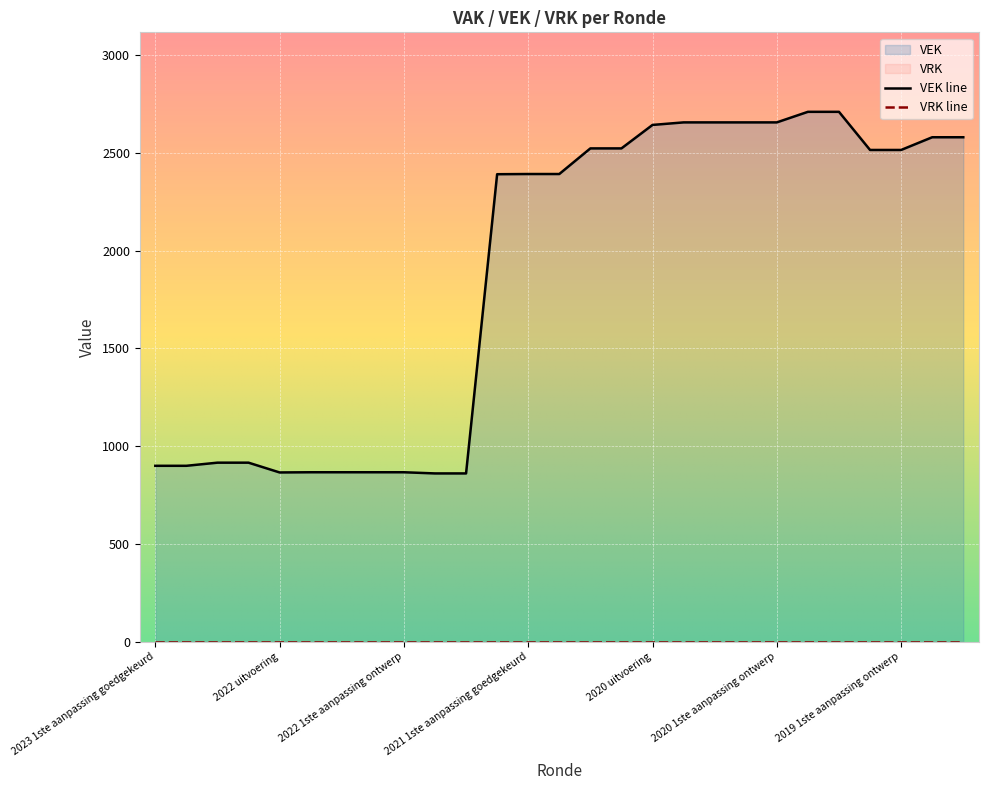

Is it true that the value at 2022 1ste aanpassing goedgekeurd is 261?

False